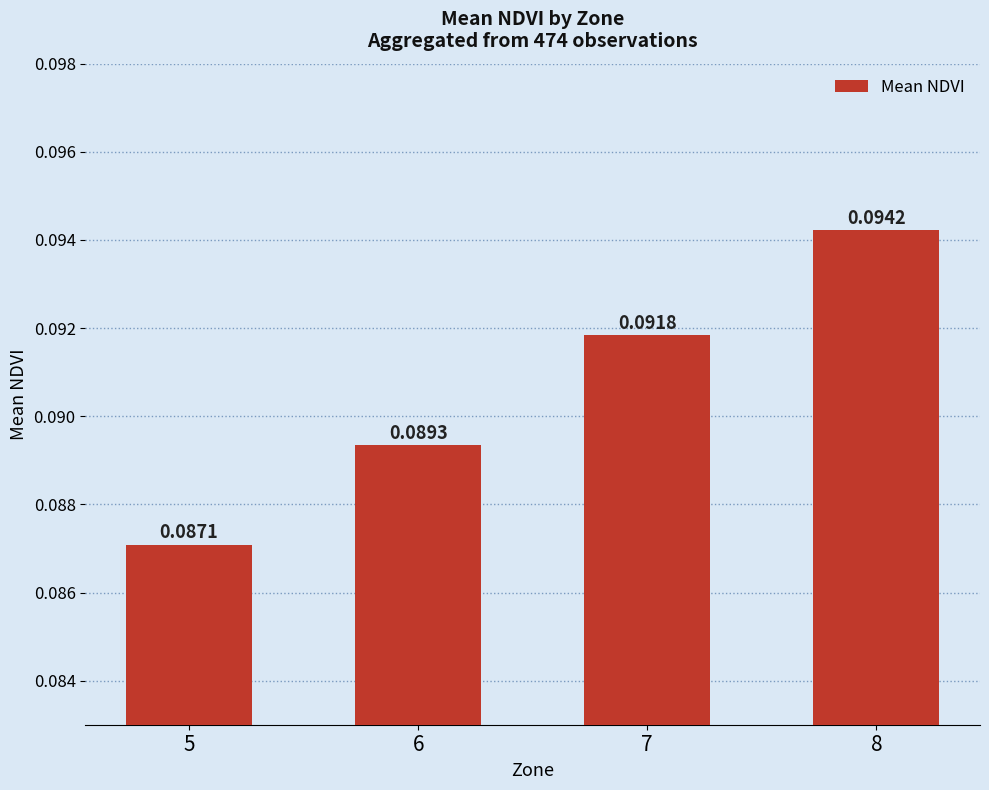

List the labels in order of value, largest first.

8, 7, 6, 5